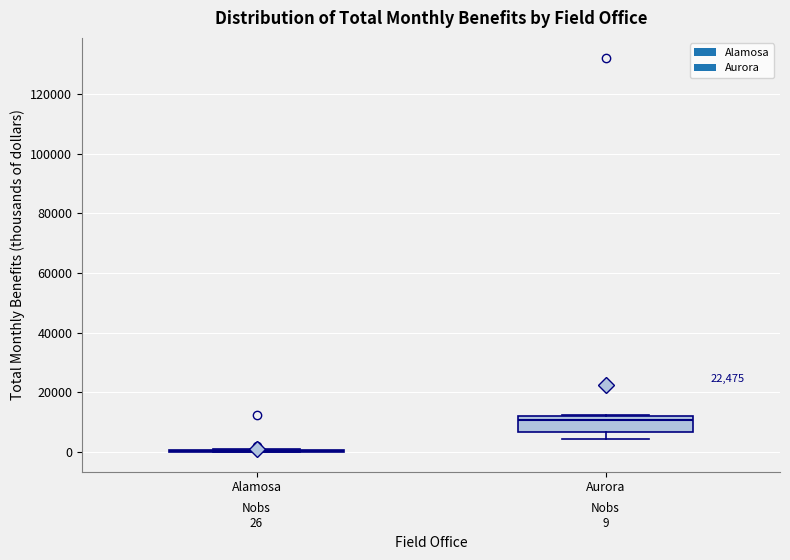

Comparing the boxes themselves (not the whiskers), which one is the tallest?

Aurora